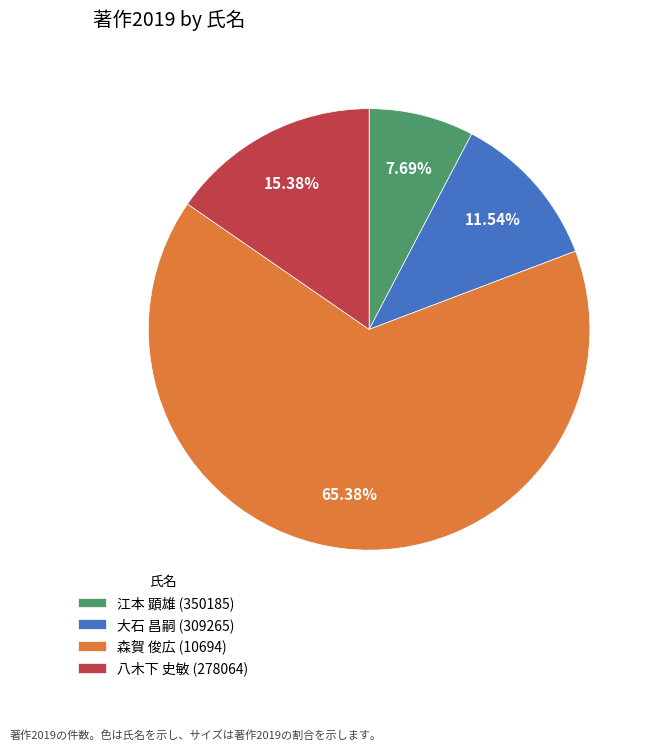

Is it true that 森賀 俊広 (10694) is 65% of the pie?

True